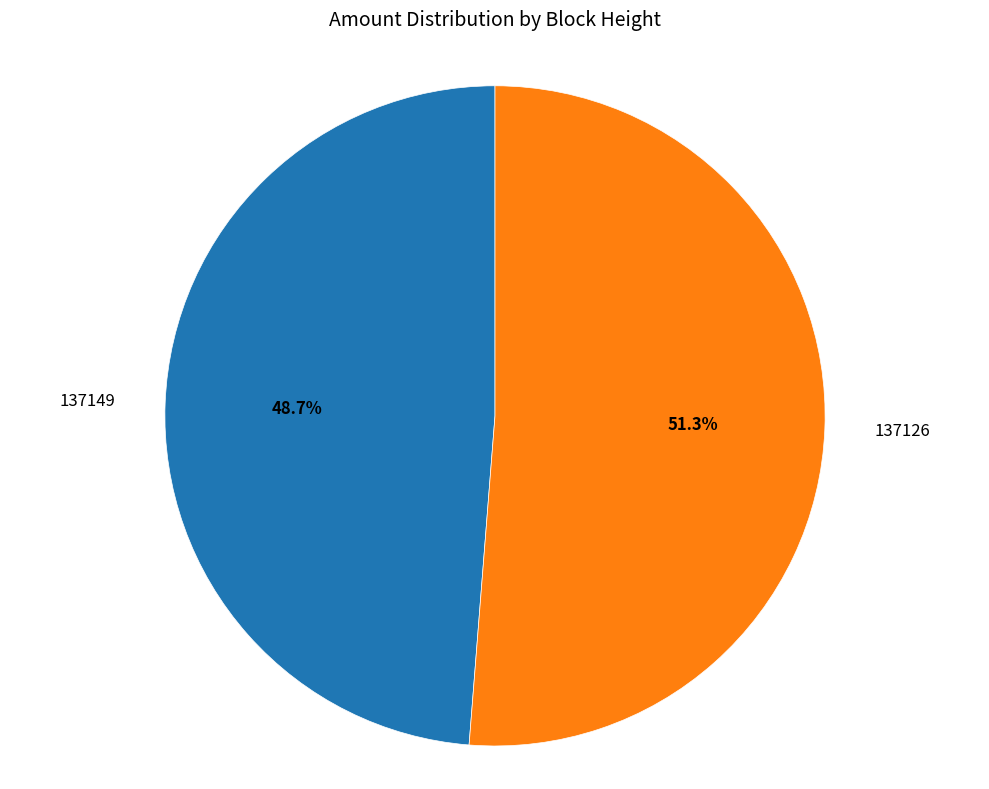

Is there any slice that represents more than half of the pie?

Yes